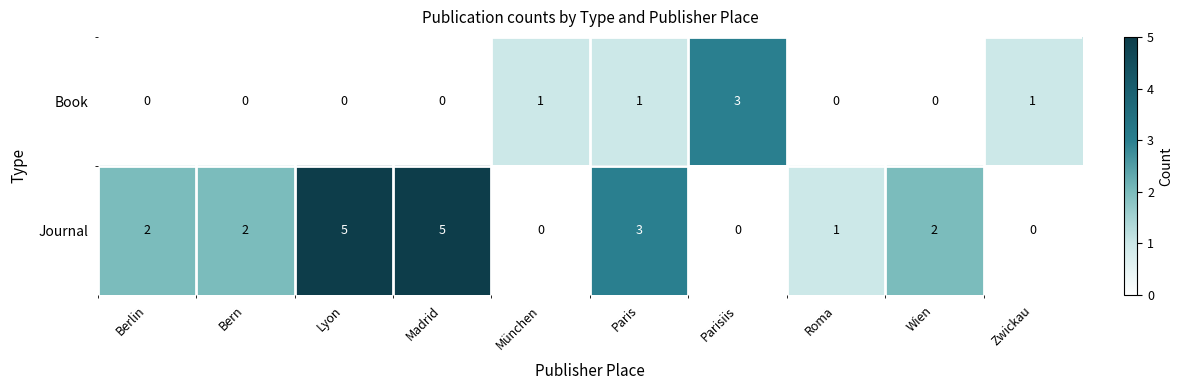

Rank the series by their average value, from highest to lowest.

Journal, Book